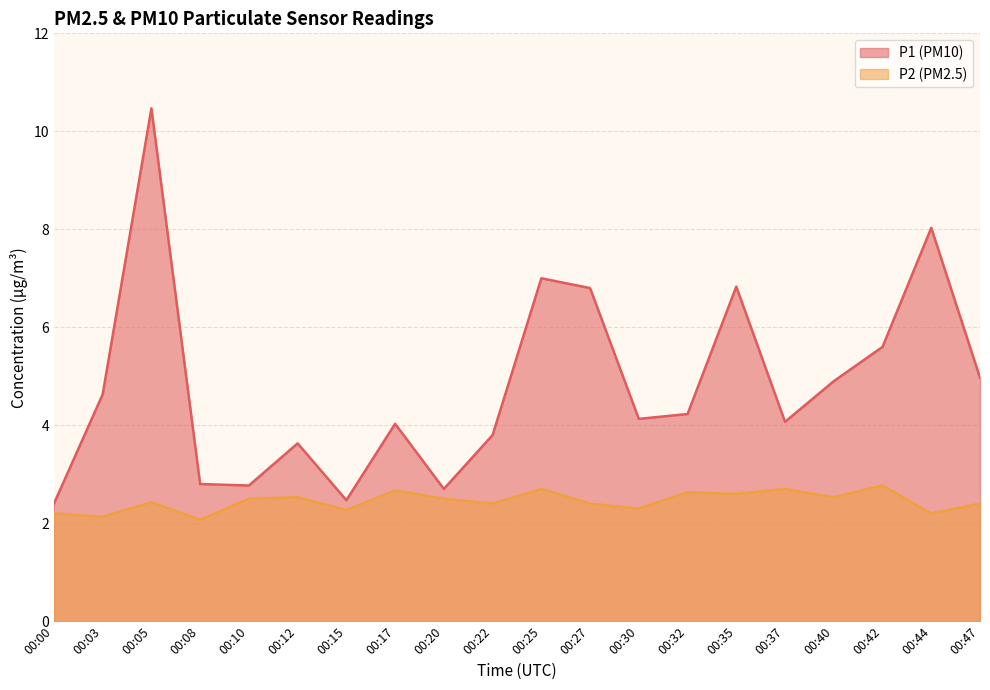

True or false: P1 and P2 cross at least once.

False